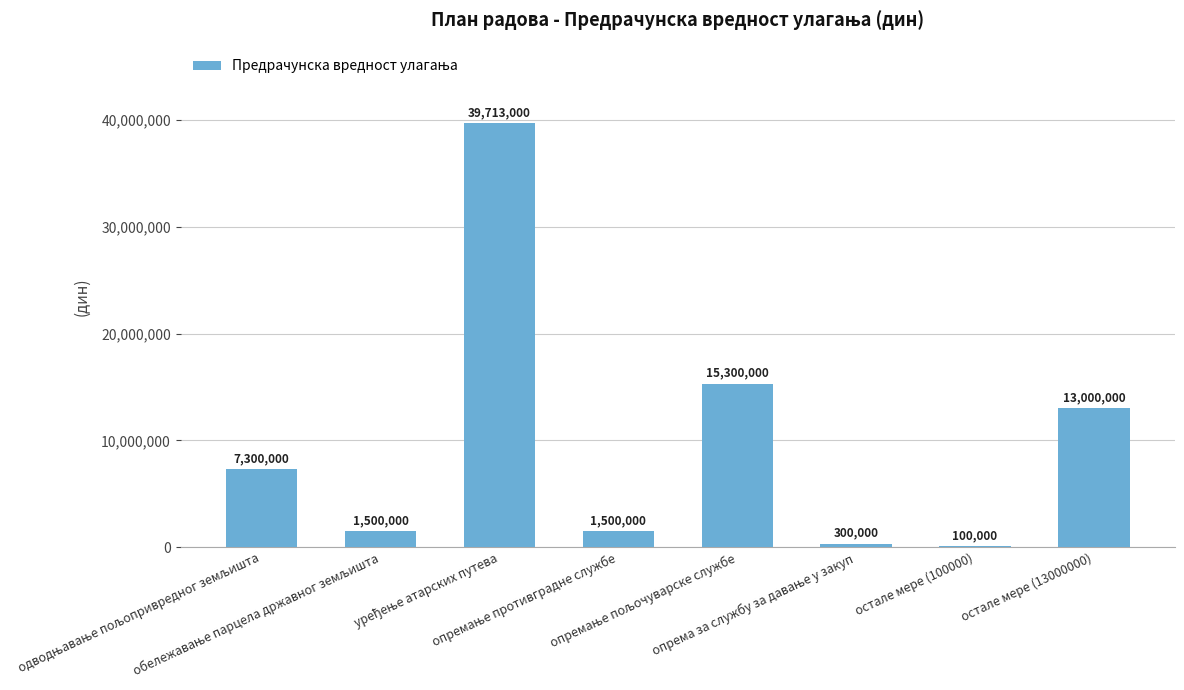

What is the maximum value shown in the chart?

39713000